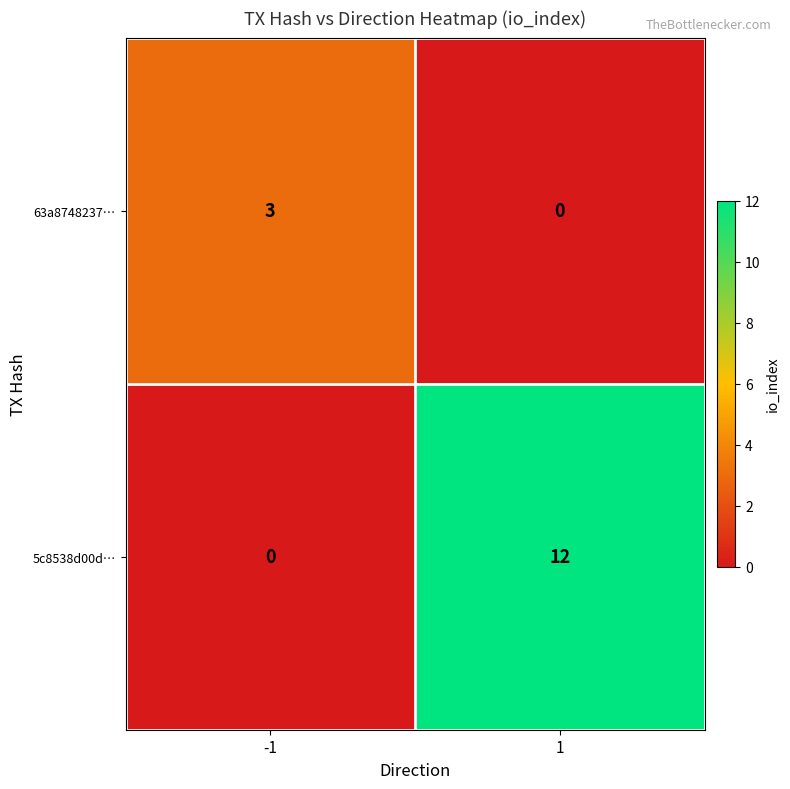

At which category does the chart reach its peak across all series?

1